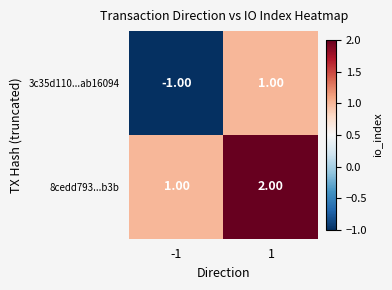

Which series has the largest range (max minus min)?

3c35d110...ab16094